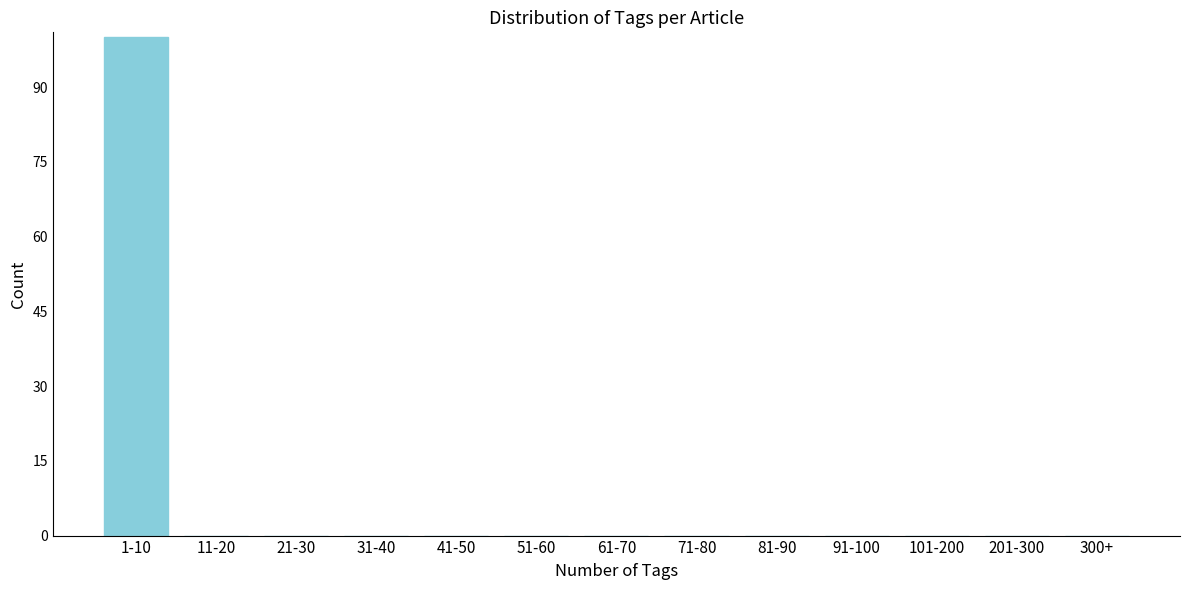

Reading left to right, extract all data points from this chart.

1-10=100	11-20=0	21-30=0	31-40=0	41-50=0	51-60=0	61-70=0	71-80=0	81-90=0	91-100=0	101-200=0	201-300=0	300+=0